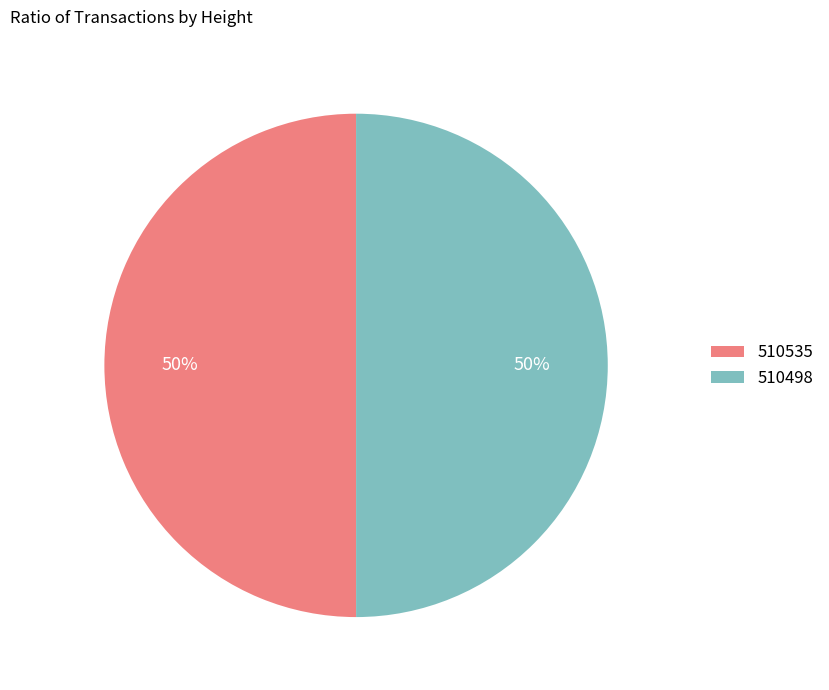

Combined, do 510535 and 510498 account for over 50%?

Yes